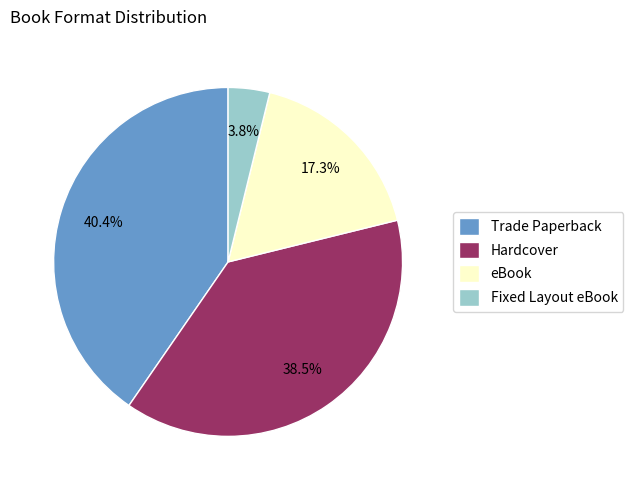

To the nearest percent, what portion does eBook represent?

17%